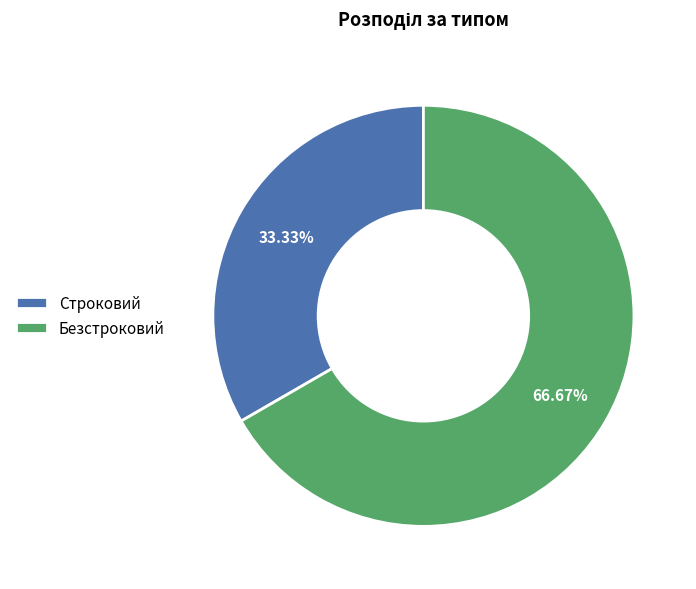

True or false: Безстроковий accounts for 67% of the total.

True